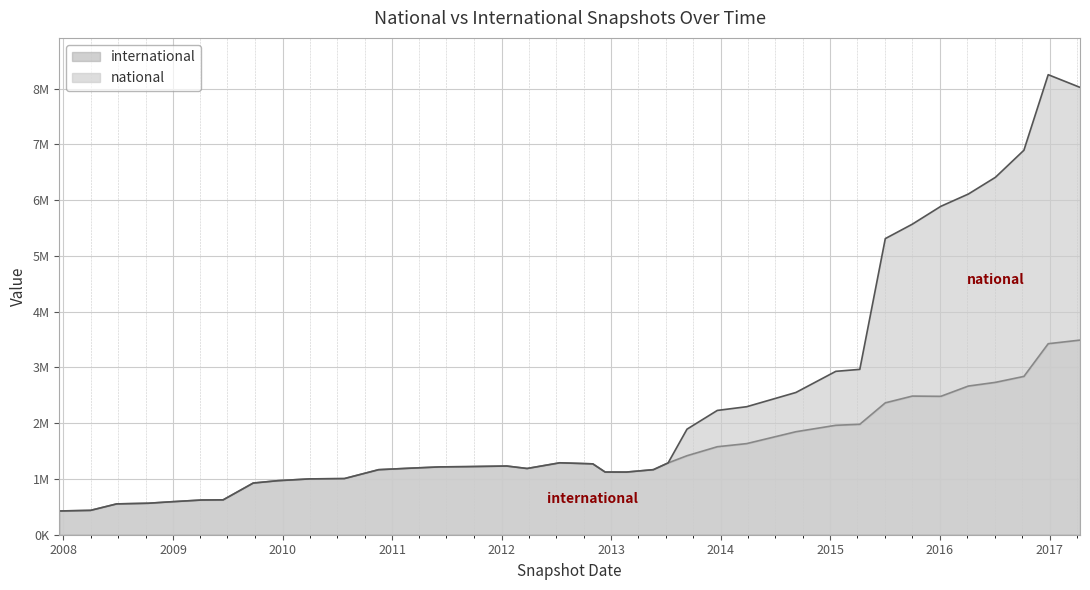

True or false: international has a value of 1191629 at 2015-04-09.

False